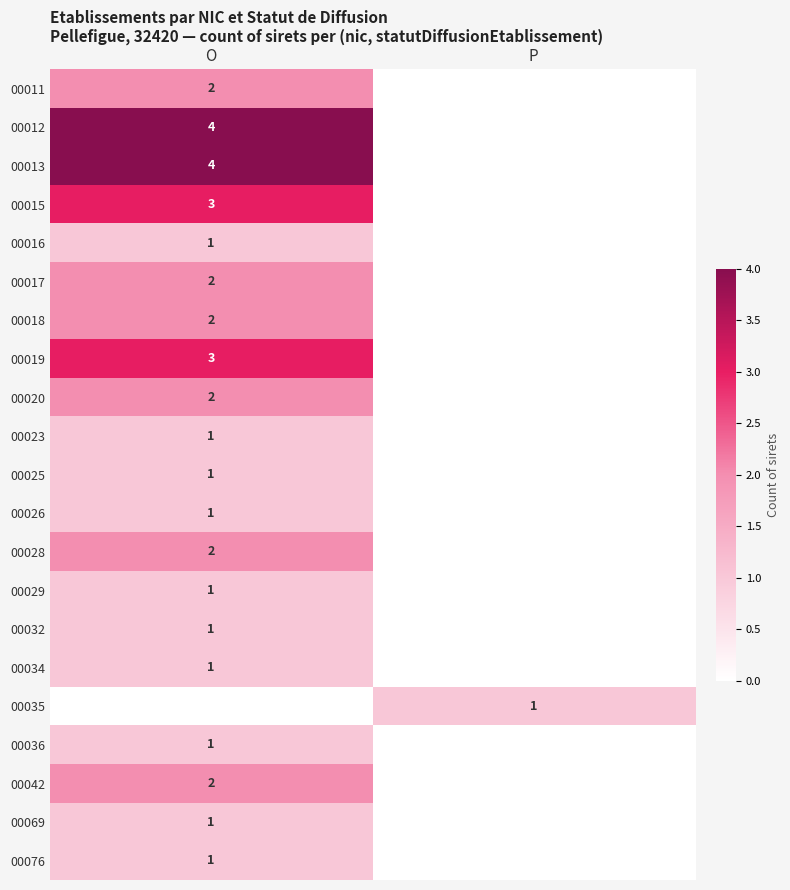

The 00032 series shows 1 at O. True or false?

True